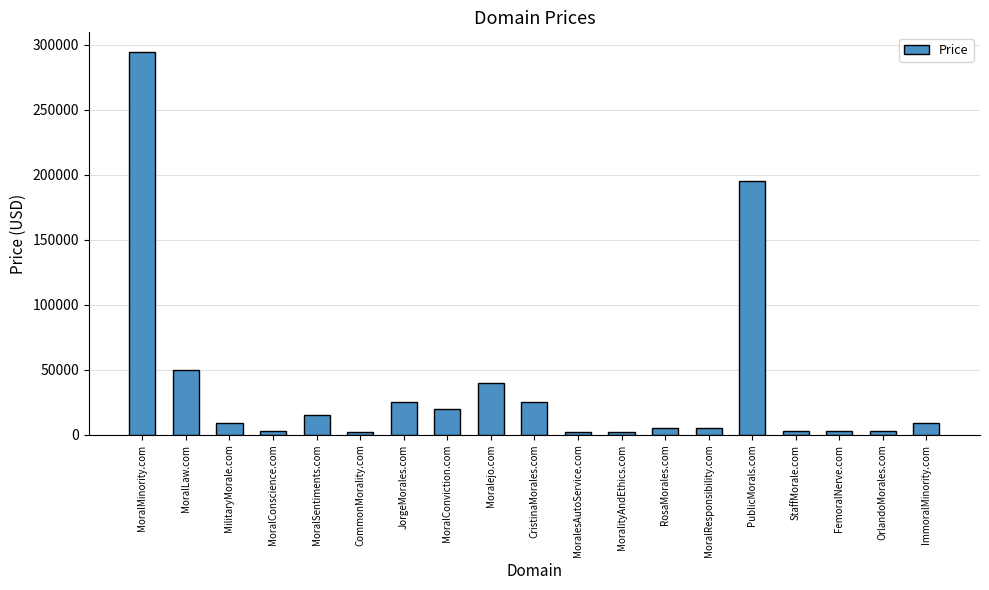

Where is the data nearest to the value 148388?

PublicMorals.com